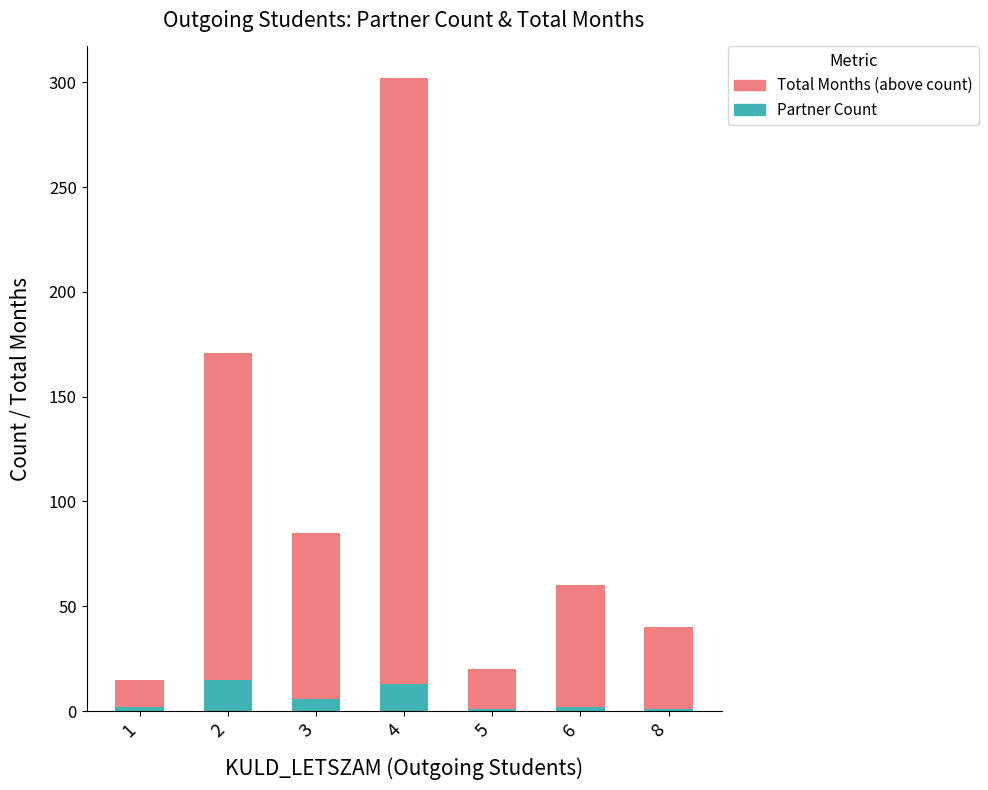

What is the difference between the second highest and minimum values in the Partner Count series?

12